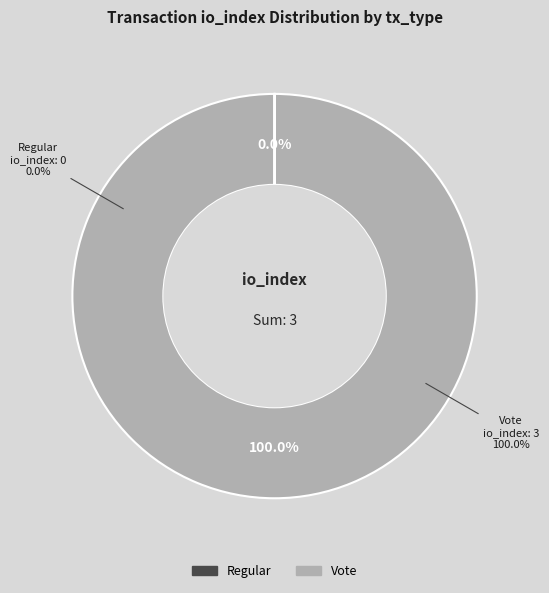

What is the largest slice in the pie chart?

Vote